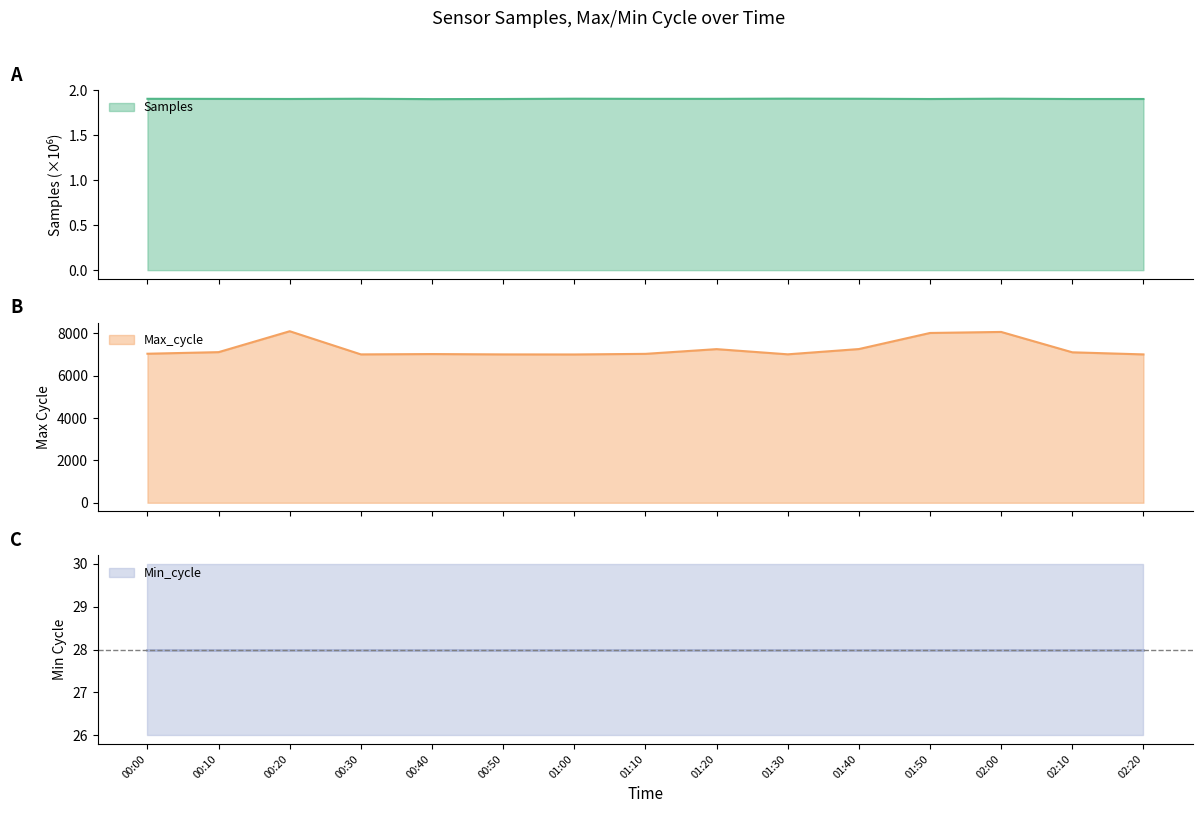

What is the label of the 11th point from the right?

00:40